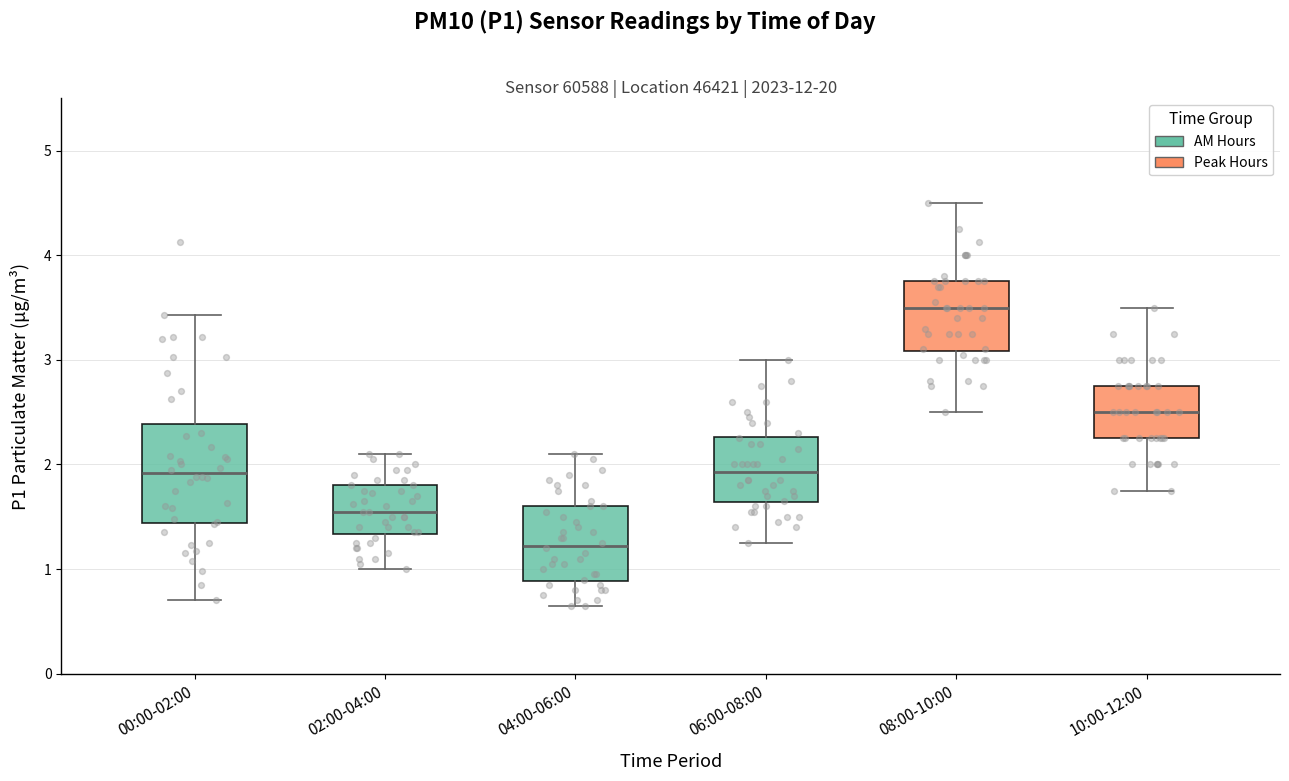

Reading left to right, read every box against the y-axis: the position of its median line, the range the box covers, and the ends of its whiskers. The values are not printed on the chart, so give them approximately, as read against the axis.

00:00-02:00: median 1.9, box 1.4 to 2.4, whiskers 0.7 to 3.4
02:00-04:00: median 1.6, box 1.3 to 1.8, whiskers 1.0 to 2.1
04:00-06:00: median 1.2, box 0.9 to 1.6, whiskers 0.7 to 2.1
06:00-08:00: median 1.9, box 1.6 to 2.3, whiskers 1.3 to 3.0
08:00-10:00: median 3.5, box 3.1 to 3.8, whiskers 2.5 to 4.5
10:00-12:00: median 2.5, box 2.3 to 2.8, whiskers 1.8 to 3.5